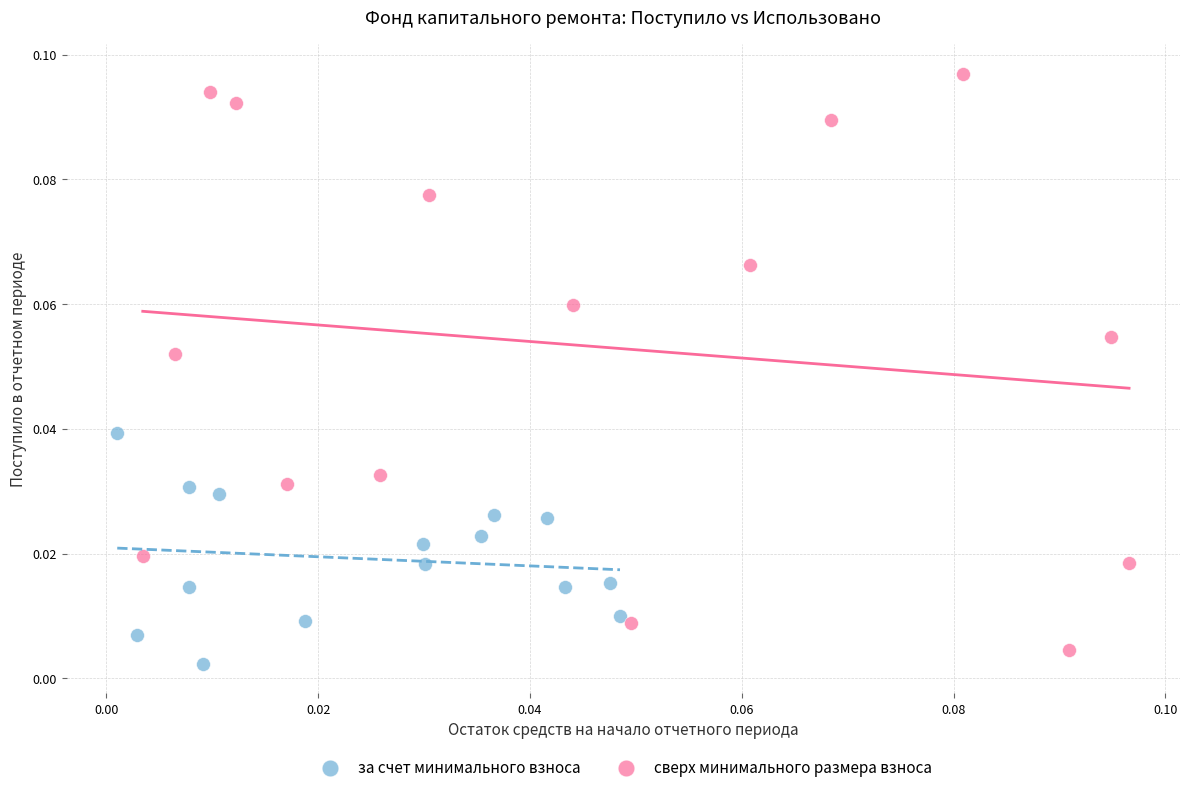

Which series has the largest Y range (max minus min)?

сверх минимального размера взноса